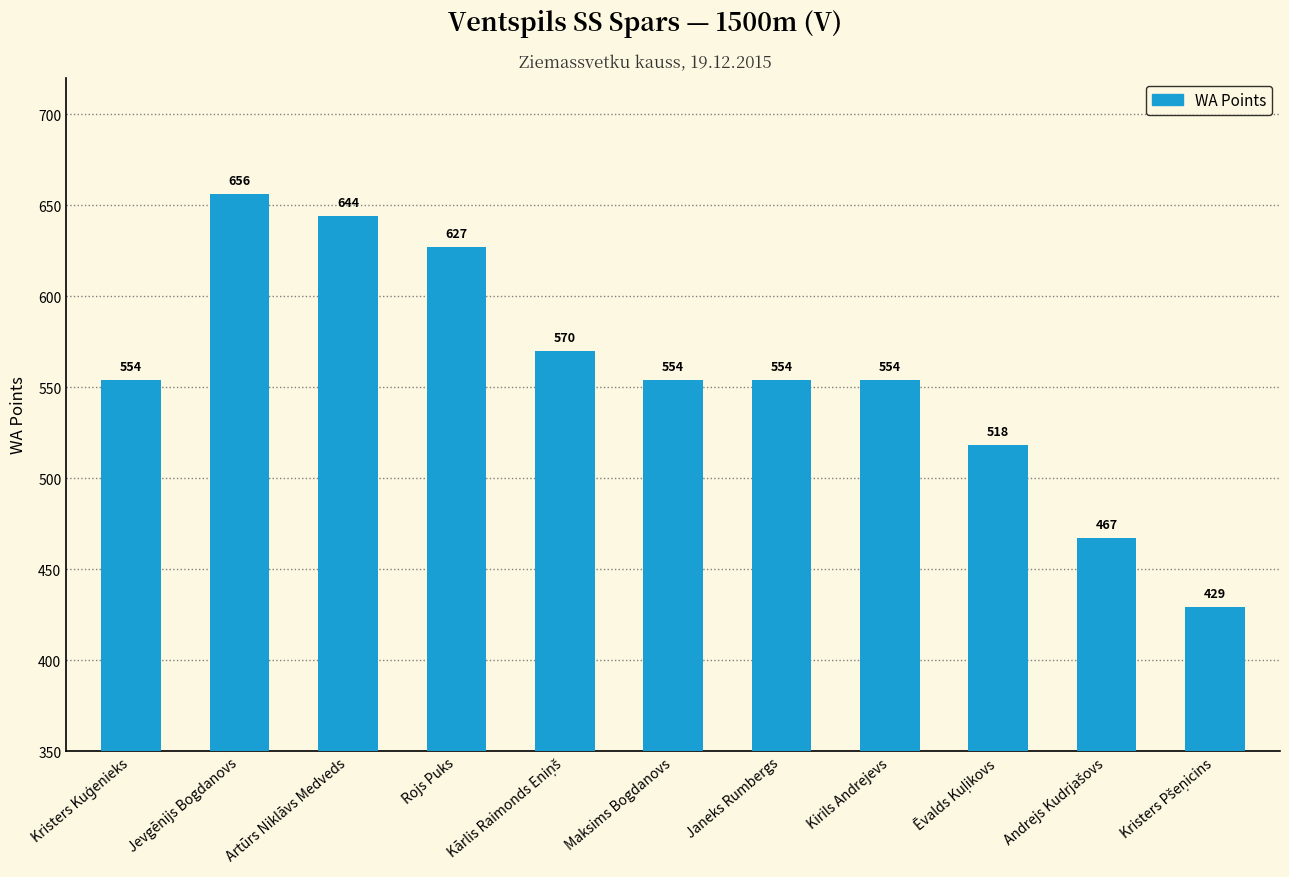

Reading left to right, list all the values displayed in this chart.

554	656	644	627	570	554	554	554	518	467	429